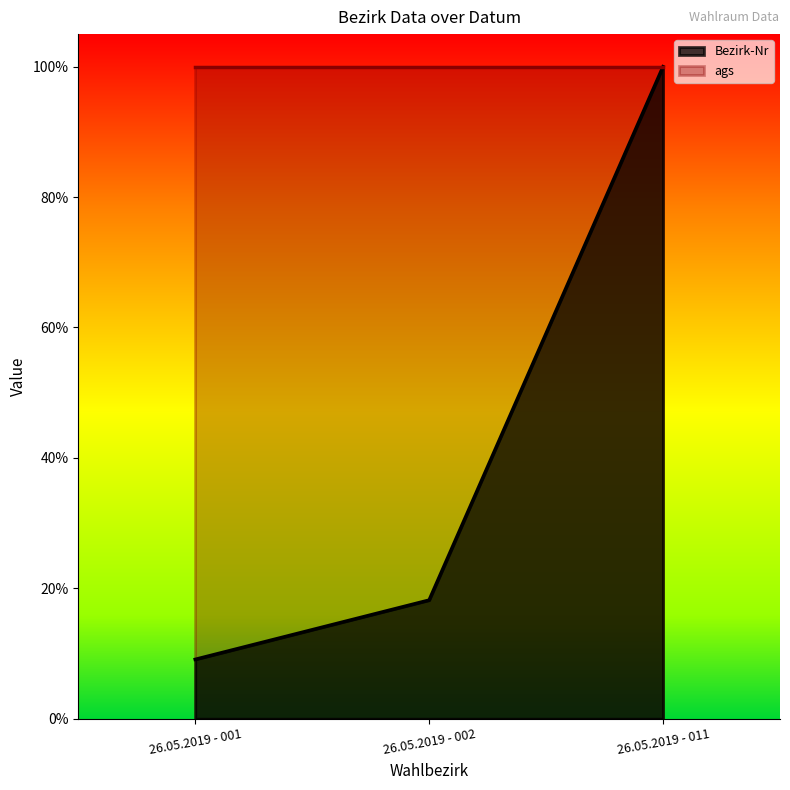

Rank the categories by value from lowest to highest.

26.05.2019 - 001, 26.05.2019 - 002, 26.05.2019 - 011